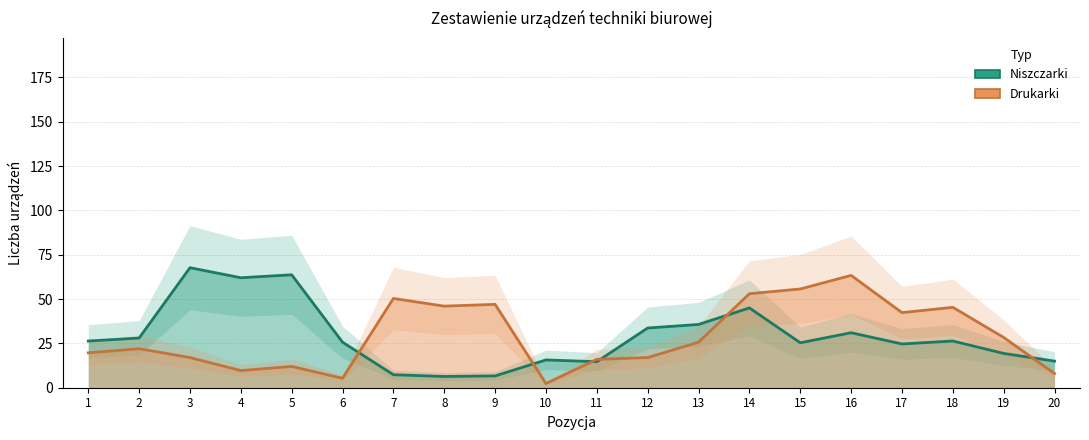

What is the value of the Drukarki point at the 19th from the left?

28.3